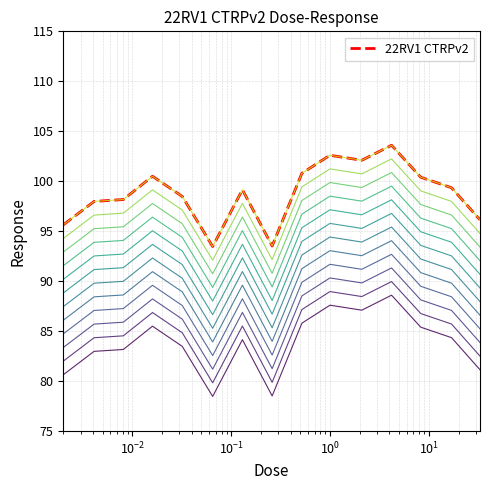

How many lines are shown in the chart?

1